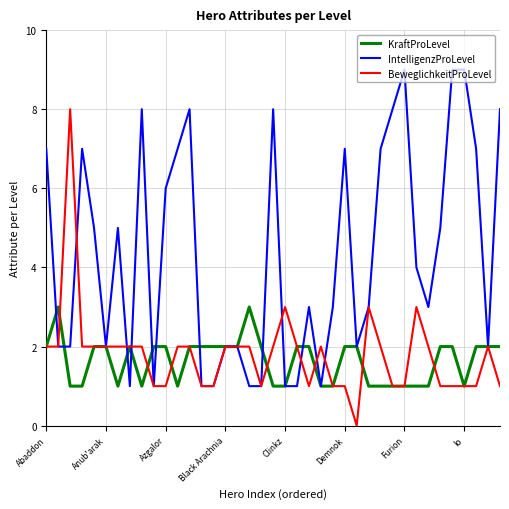

What is the greatest value displayed?

9